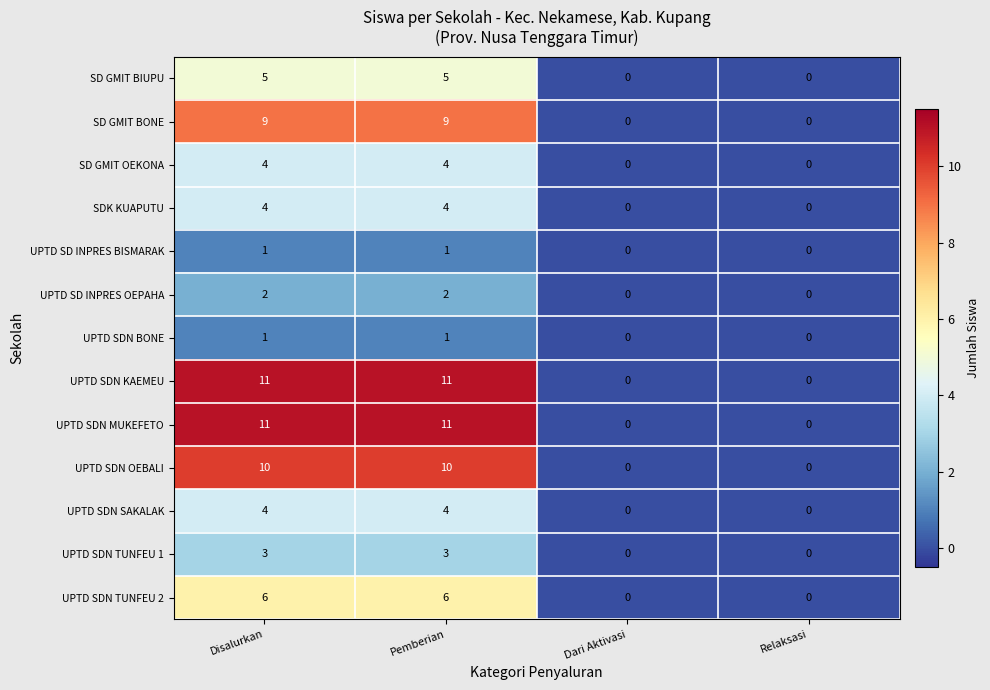

What is the spread (max minus min) of values at Pemberian?

10